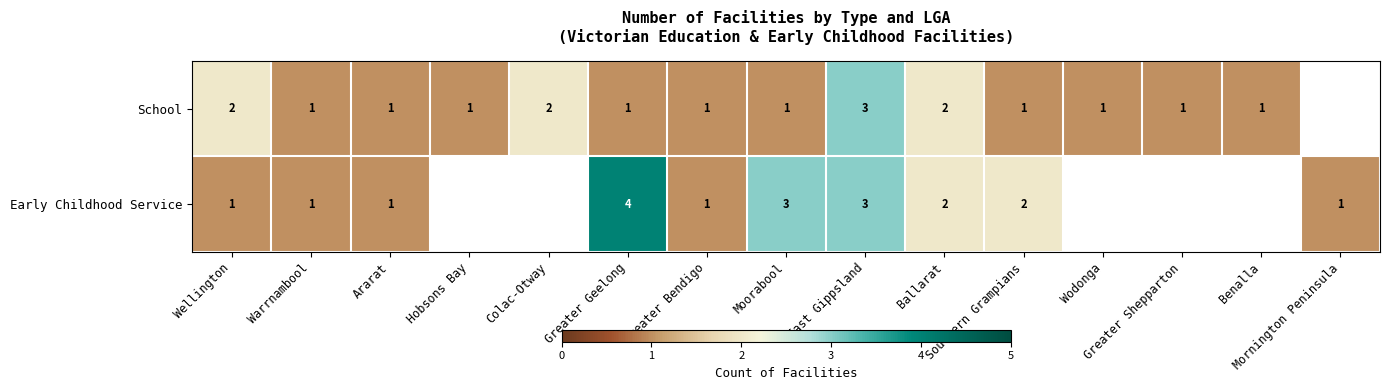

What is the lowest value of the School series?

1.0